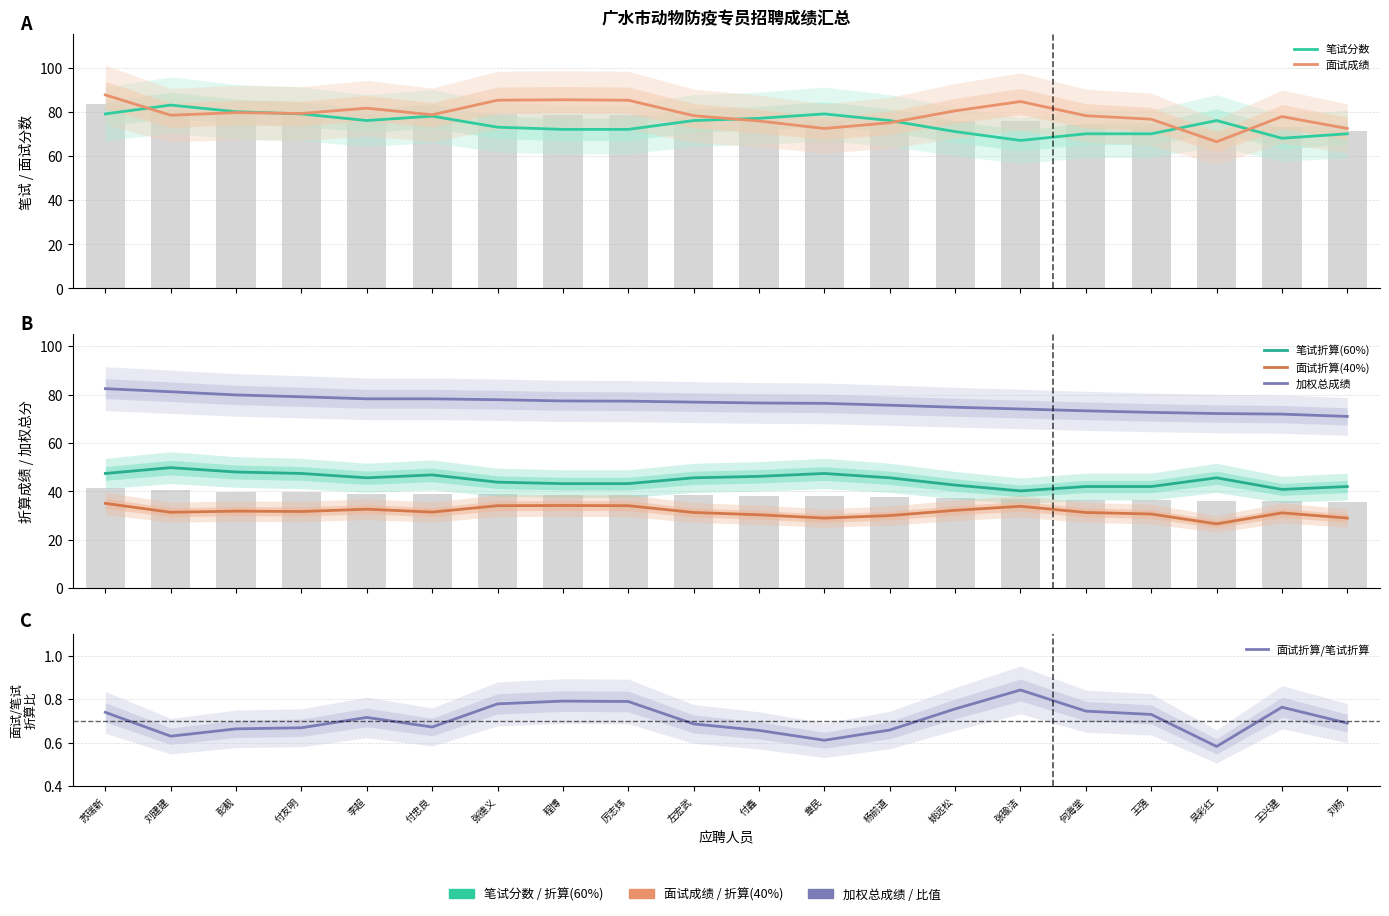

What is the value of the 面试折算(40%) bar at the 5th from the left?

32.6